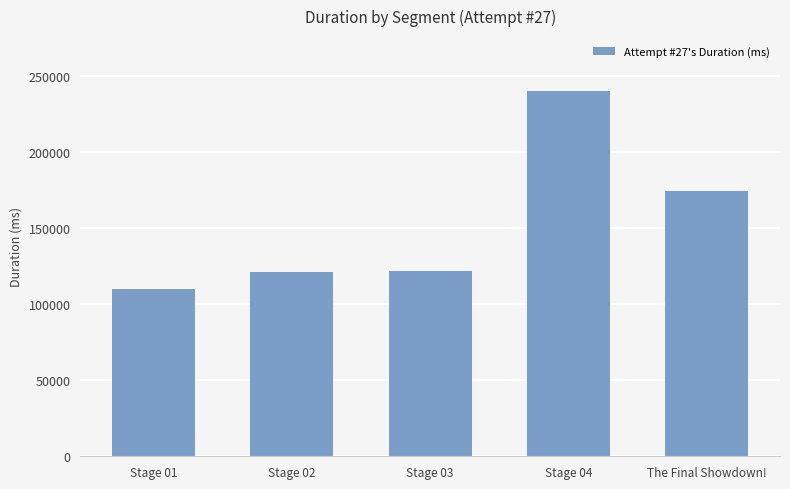

Is it true that the value at Stage 03 is 122145?

True